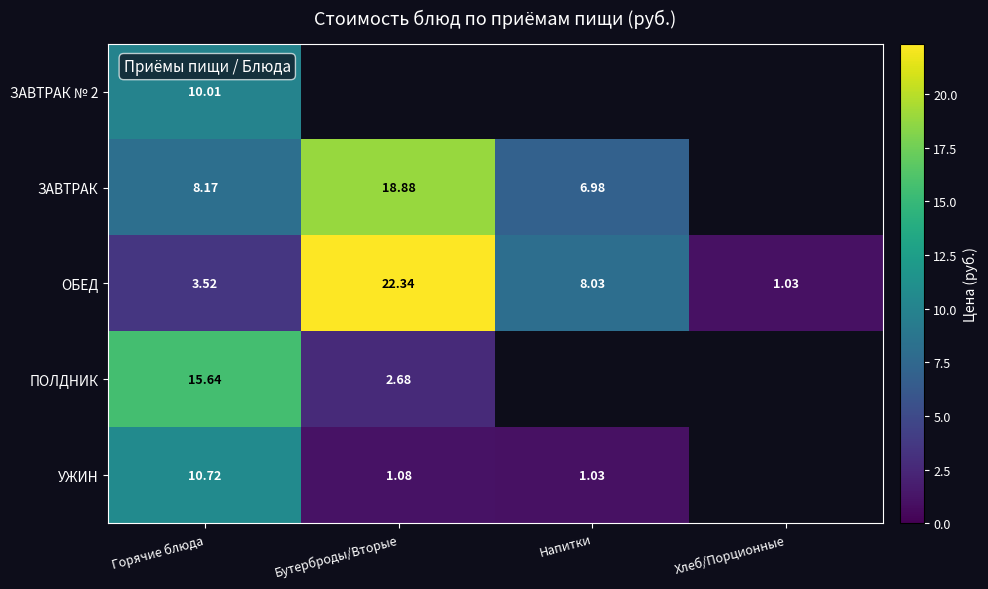

Where is ОБЕД nearest to the value 11?

Напитки